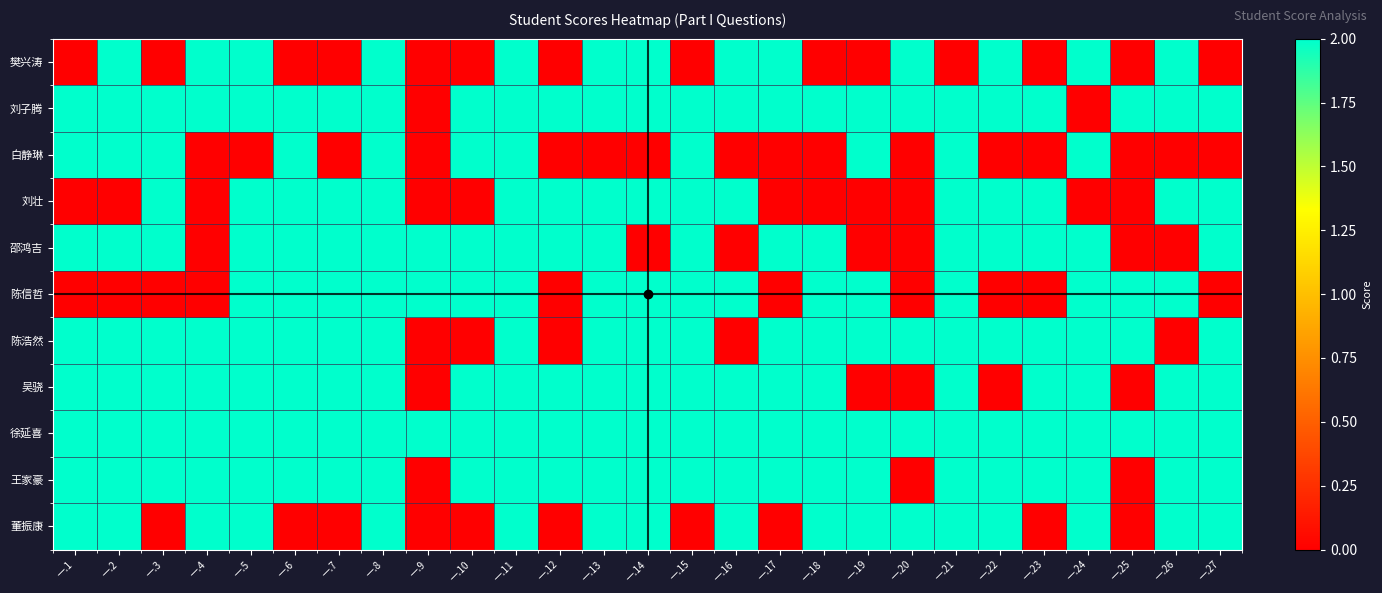

Between 一.18 and 一.23, which series saw the biggest shift?

刘壮